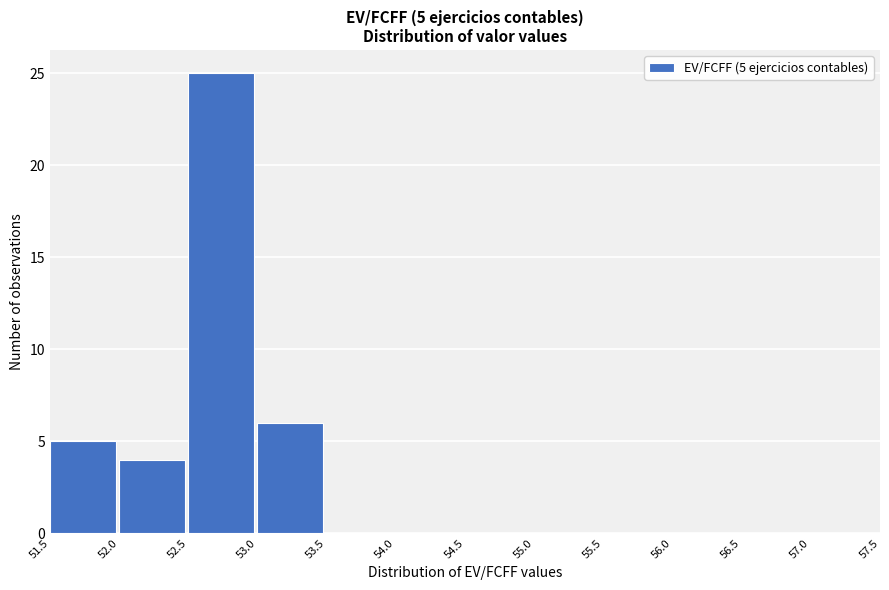

Over which range of the x-axis is the bar tallest?

52.5 to 53.0